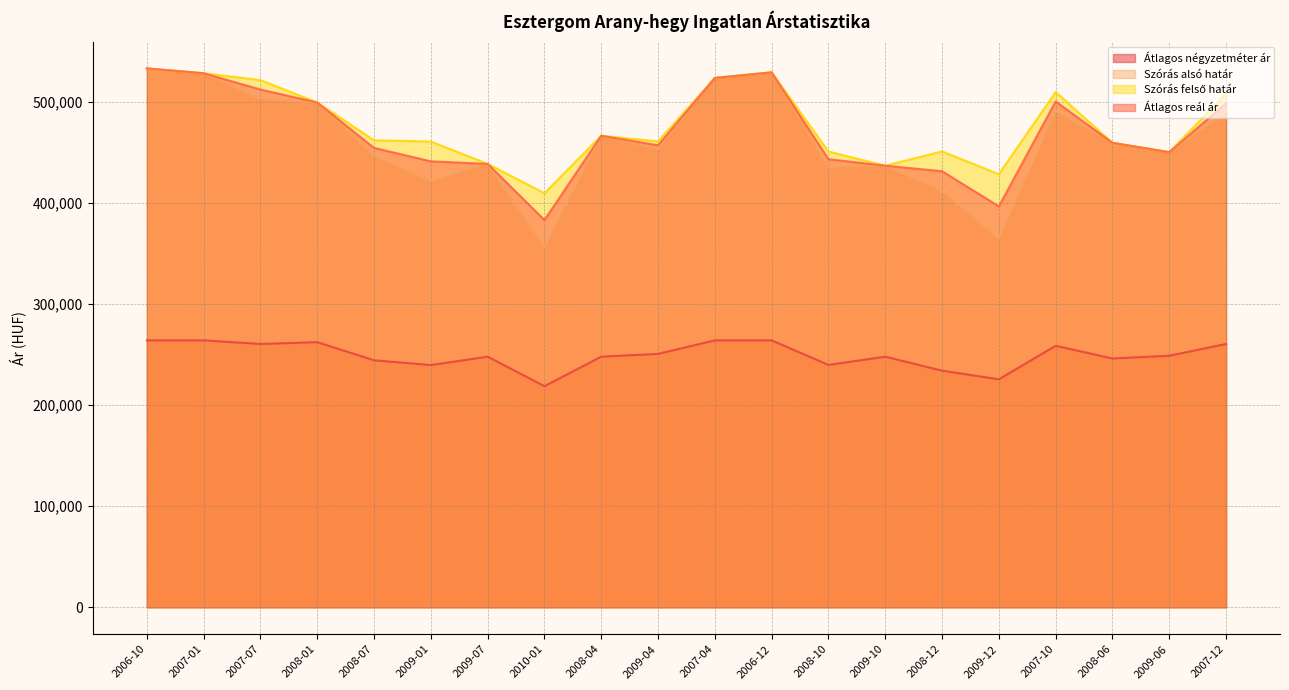

True or false: Szórás alsó határ and Átlagos reál ár cross at least once.

False